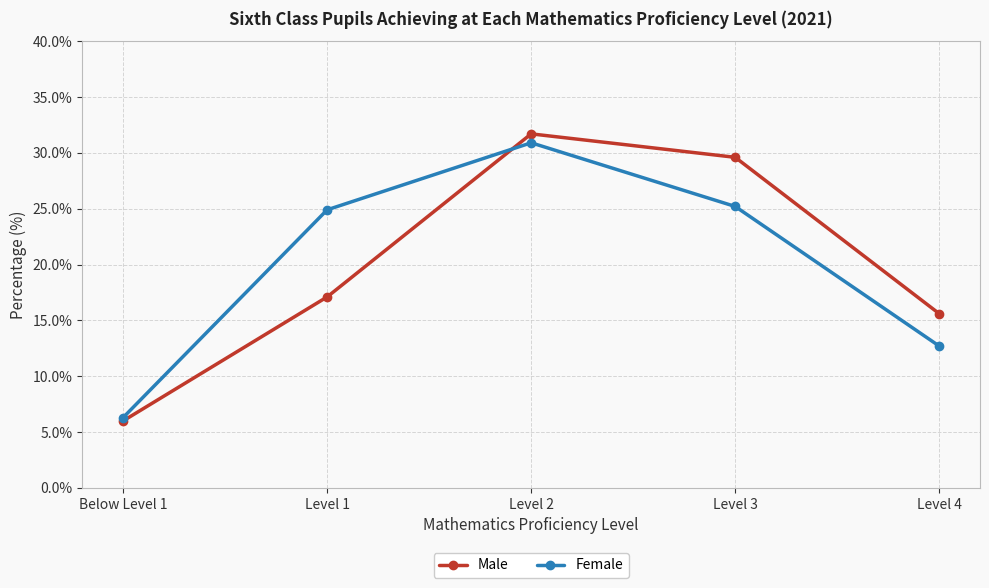

True or false: Female has more than 0 points higher than both neighbors.

True